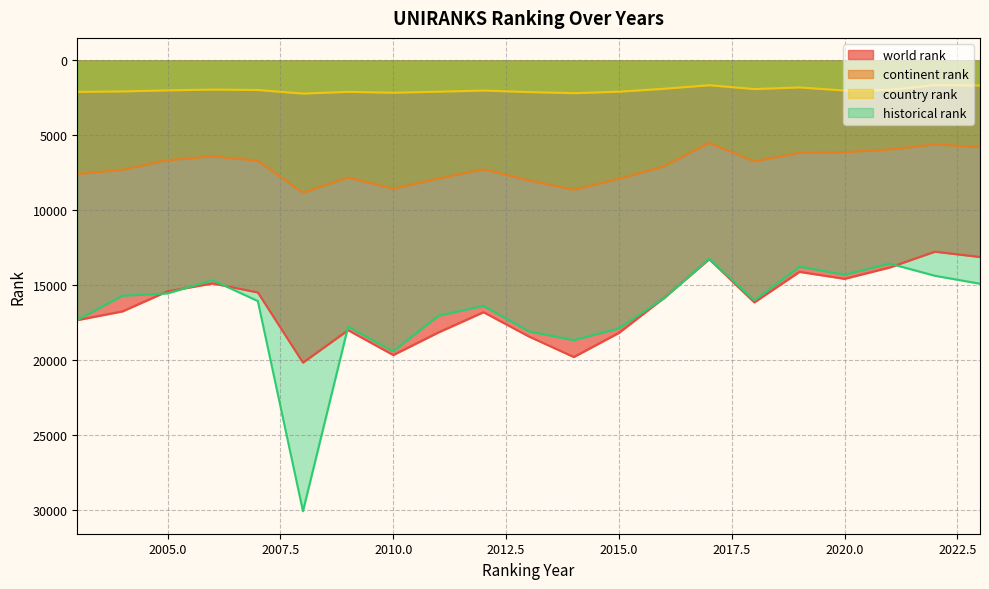

What value does the continent rank series have at 2014, to the nearest 100?

8600